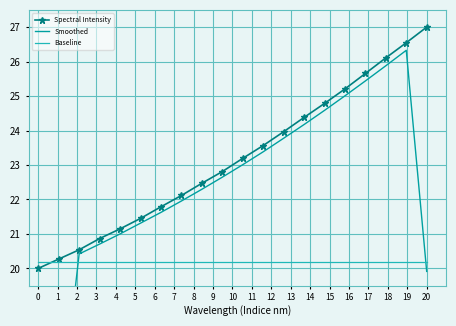

How many data points in Smoothed are less than 22?

9